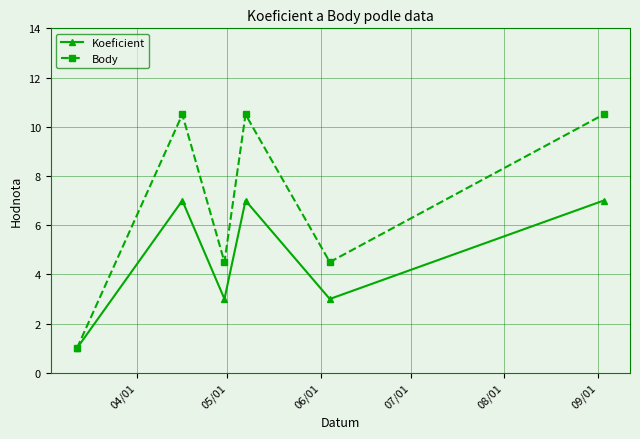

What is the difference between the maximum and second lowest values in the Body series?

6.0